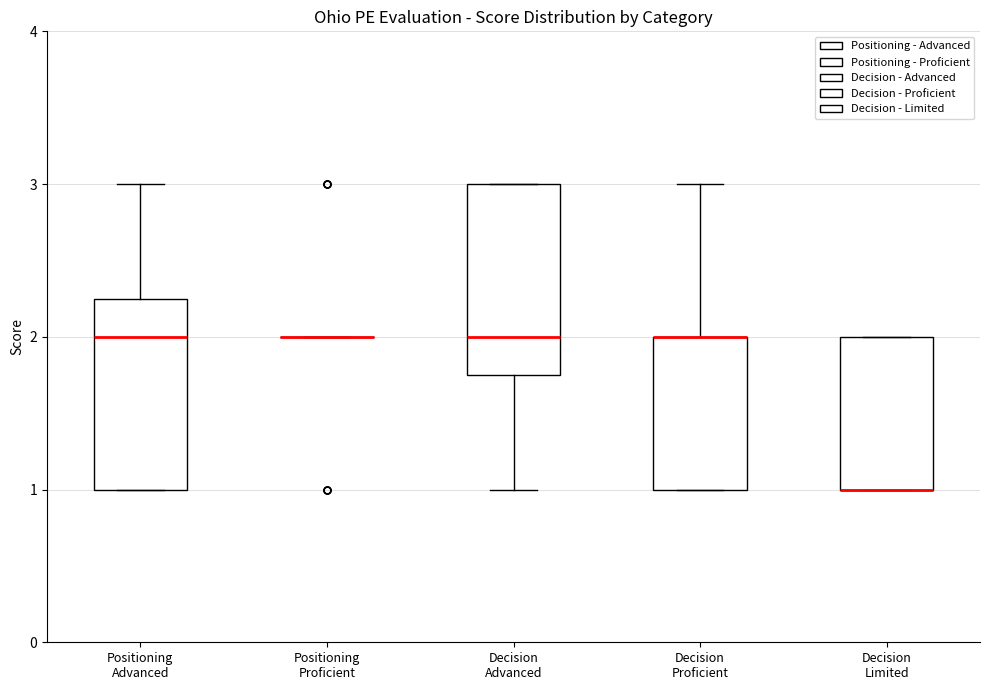

Reading left to right, read every box against the y-axis: the position of its median line, the range the box covers, and the ends of its whiskers. The values are not printed on the chart, so give them approximately, as read against the axis.

Positioning Advanced: median 2.0, box 1.0 to 2.3, whiskers 1.0 to 3.0
Positioning Proficient: box collapsed to a line at 2.0, whiskers 2.0 to 2.0
Decision Advanced: median 2.0, box 1.8 to 3.0, whiskers 1.0 to 3.0
Decision Proficient: median 2.0 (drawn on the box's upper edge), box 1.0 to 2.0, whiskers 1.0 to 3.0
Decision Limited: median 1.0 (drawn on the box's lower edge), box 1.0 to 2.0, whiskers 1.0 to 2.0